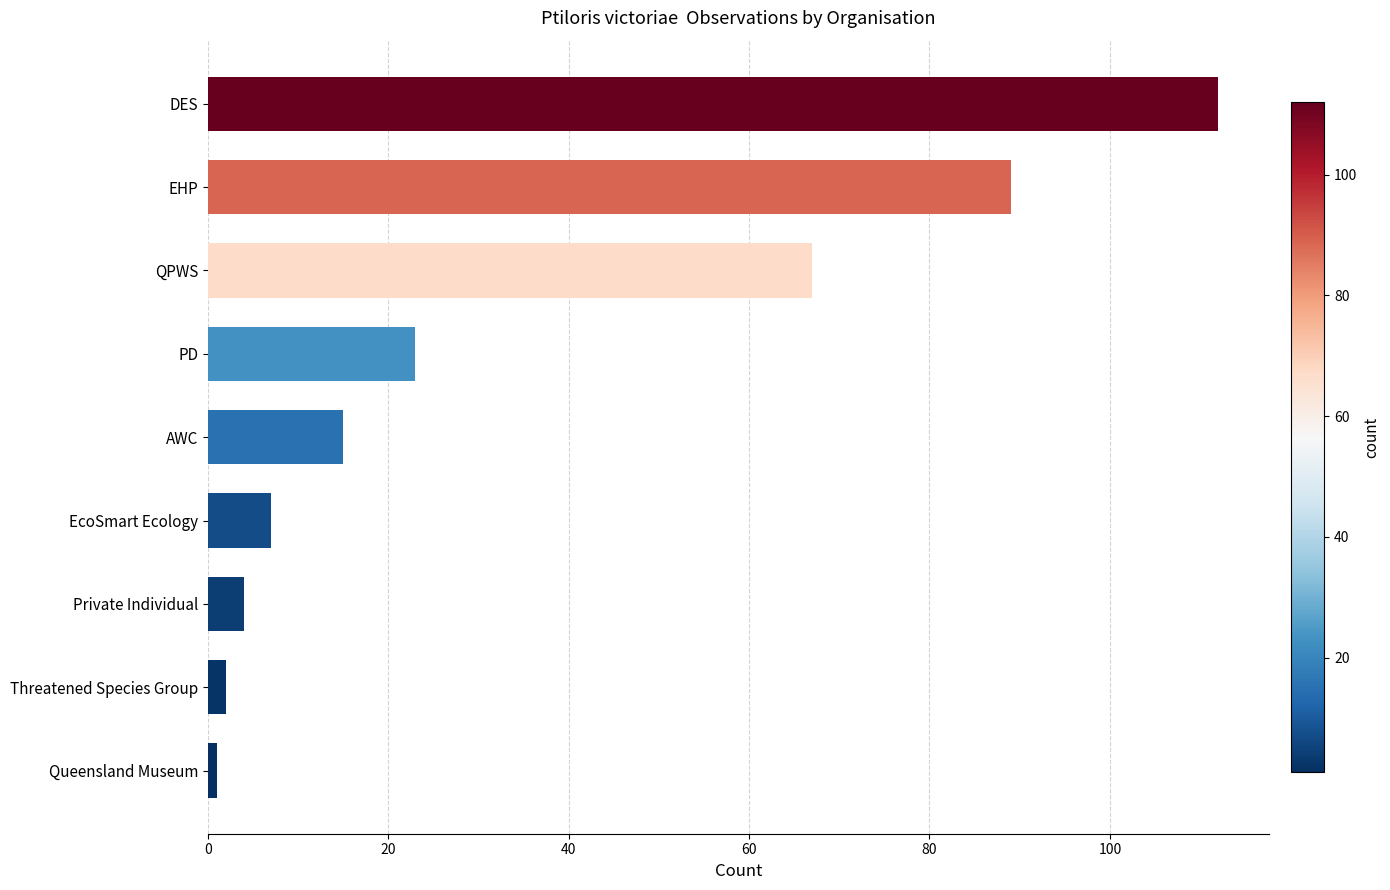

At which category does the chart reach its peak across all series?

DES